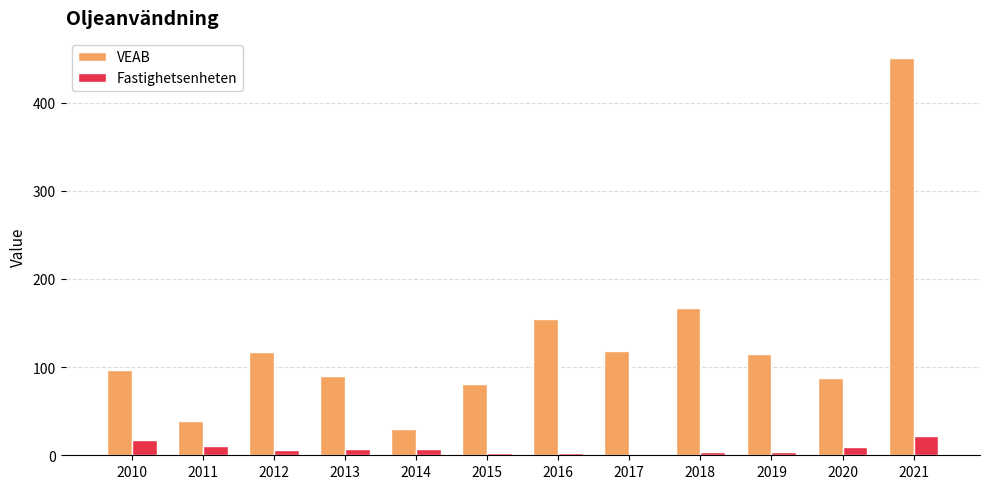

The value of Fastighetsenheten at 2019 is 4.0. True or false?

True